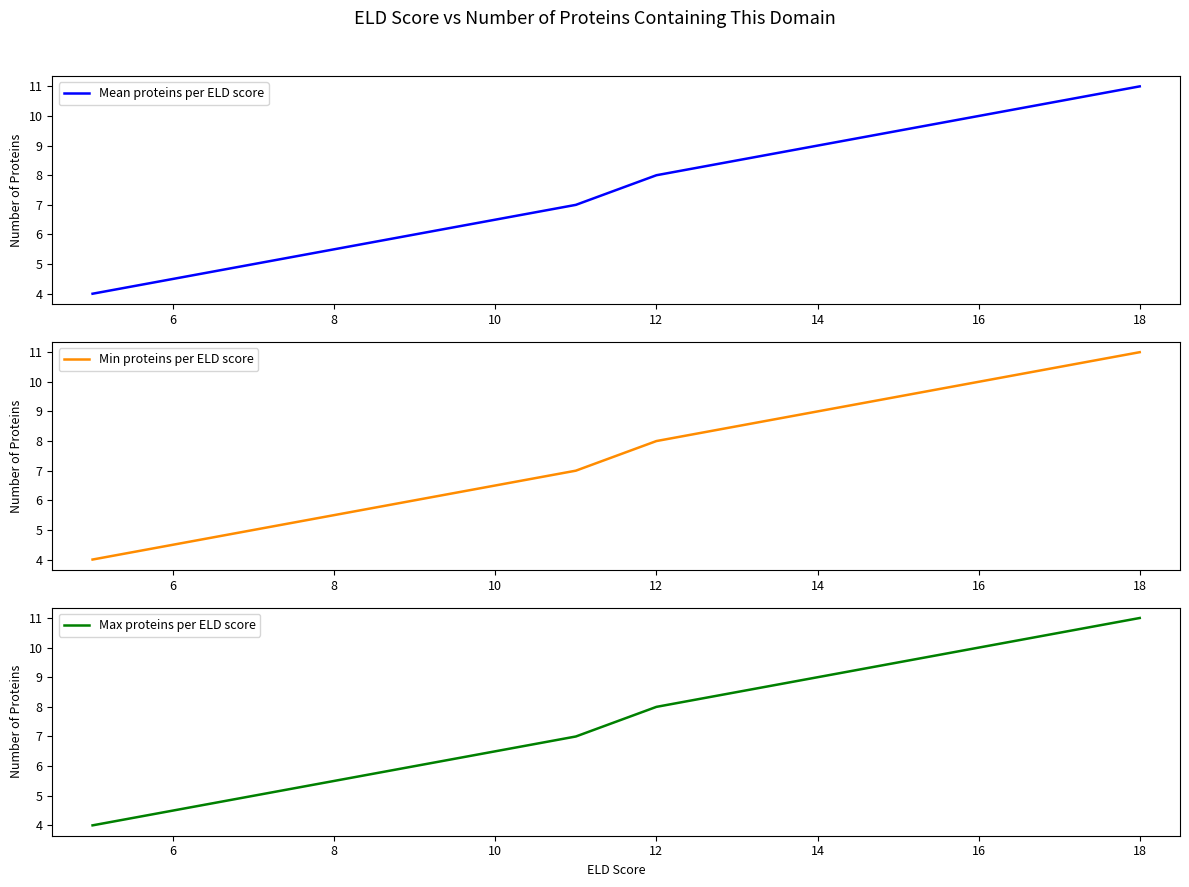

The Max proteins per ELD score series shows 8 at 12. True or false?

True